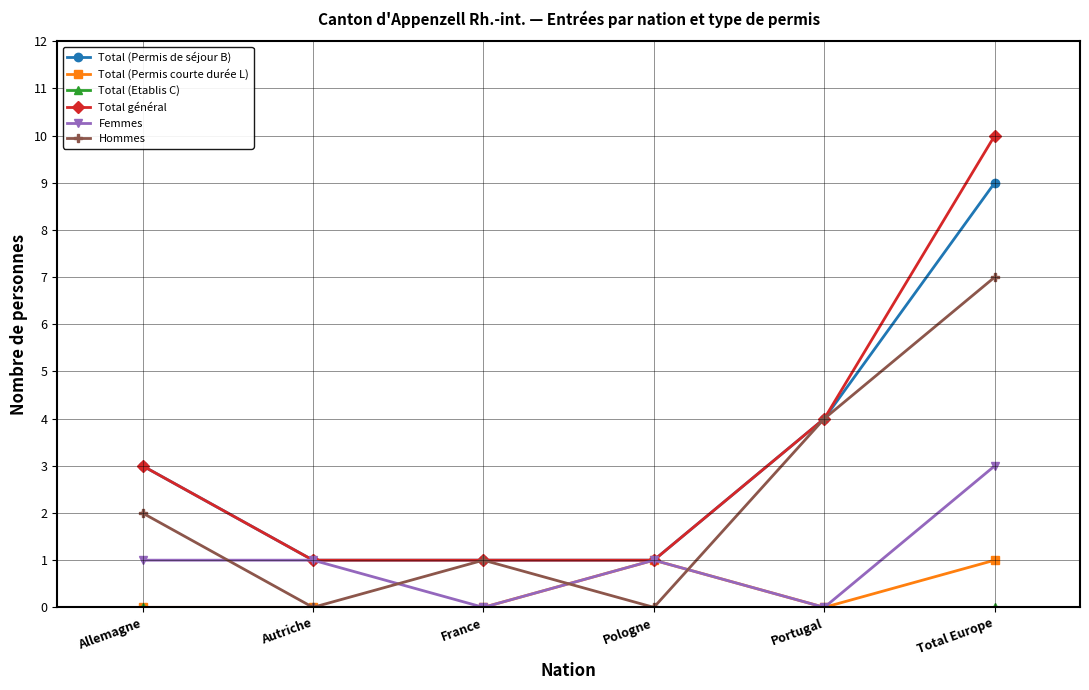

True or false: Femmes and Hommes cross at least once.

True